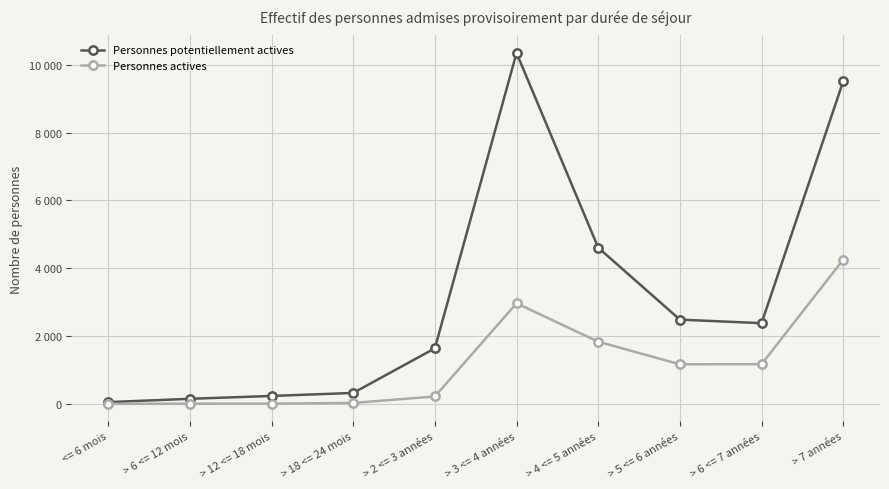

What are all the series names shown in the legend?

Personnes potentiellement actives, Personnes actives